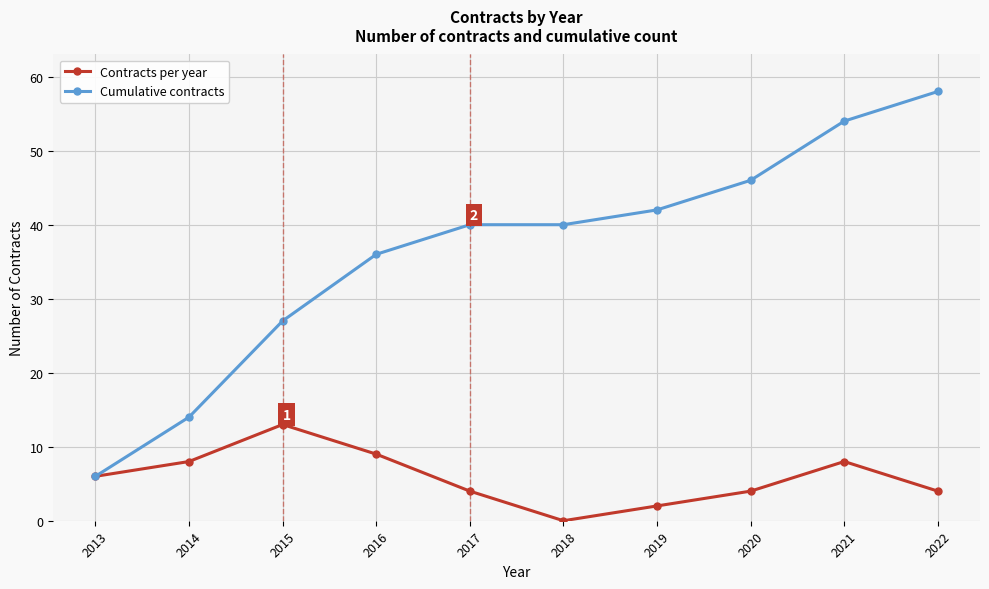

What is the spread (max minus min) of values at 2022?

54